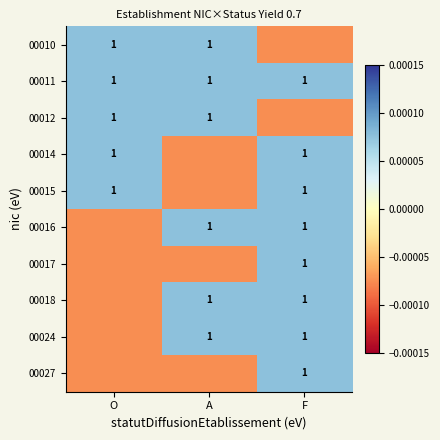

True or false: 00012 has a value of 1.4 at A.

False